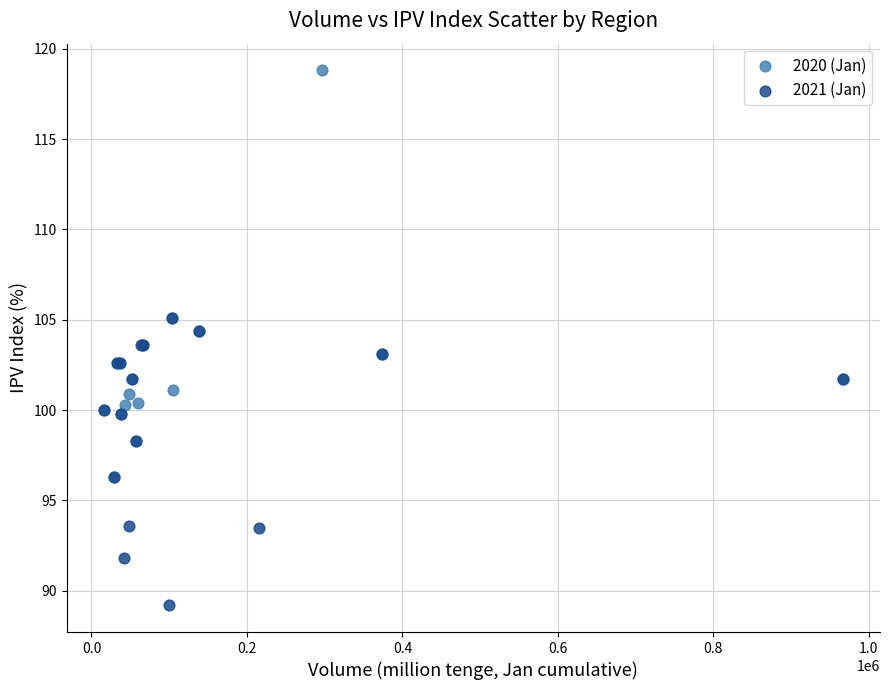

Which series contains the lowest Y value?

2021 (Jan)